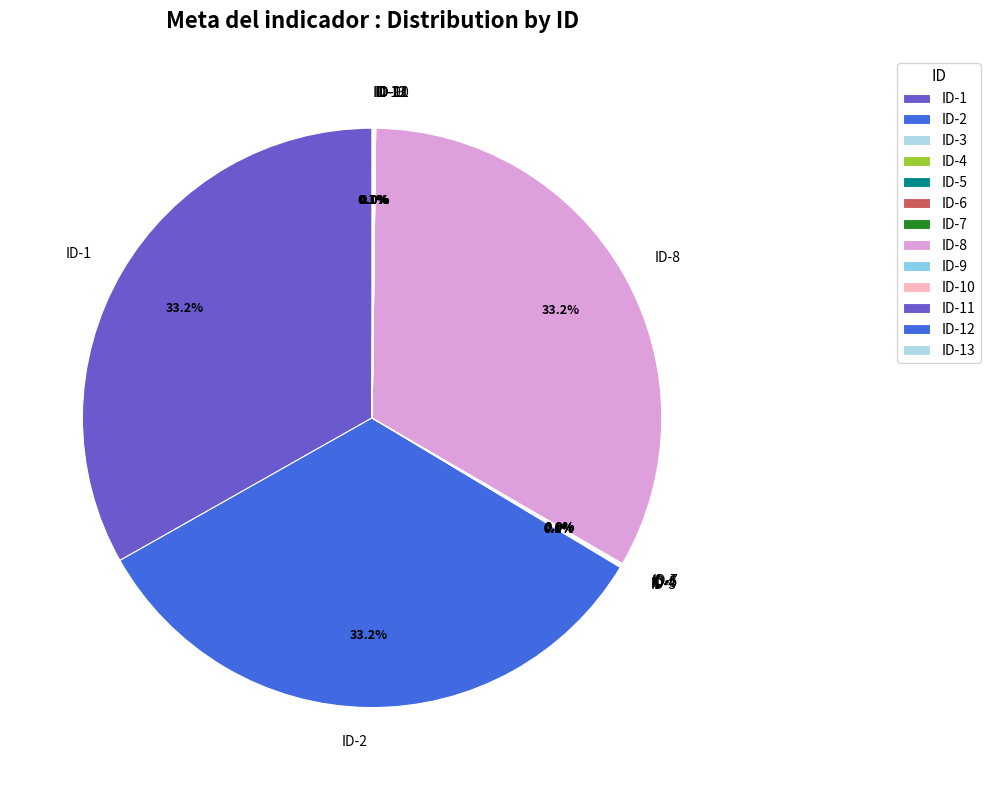

Does any single category account for the majority?

No